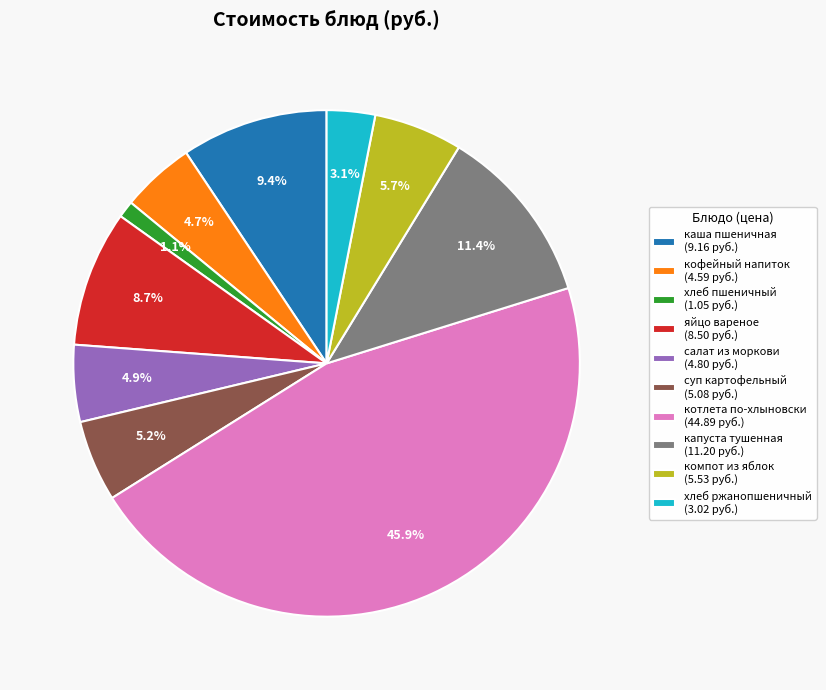

Which slice is the smallest?

хлеб пшеничный (1.05 руб.)